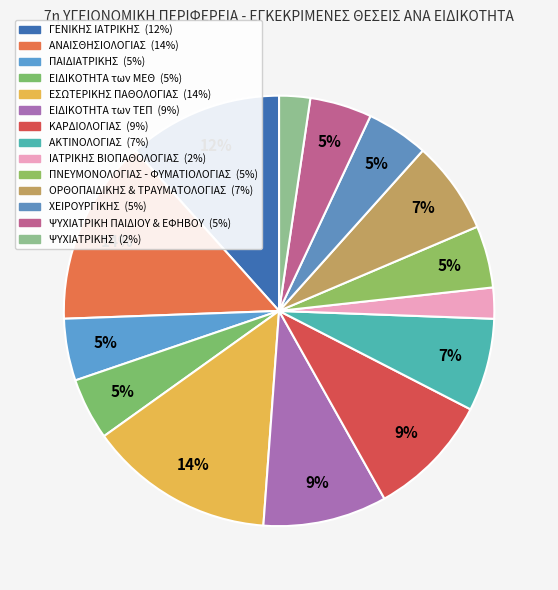

True or false: ΓΕΝΙΚΗΣ ΙΑΤΡΙΚΗΣ accounts for 12% of the total.

True